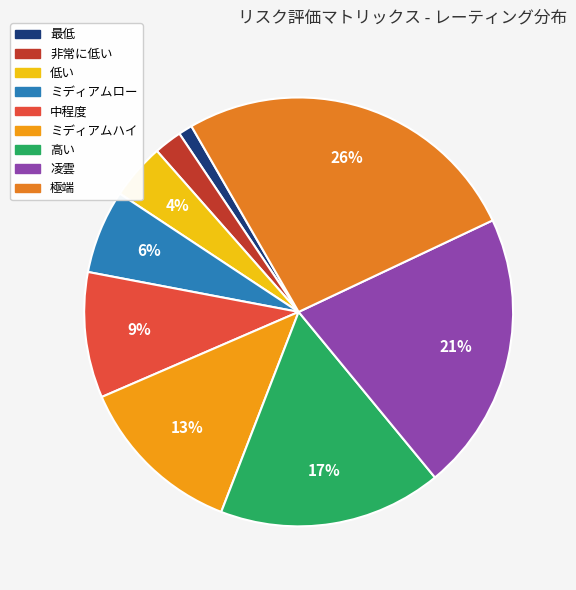

The 低い slice represents 4% of the pie. True or false?

True